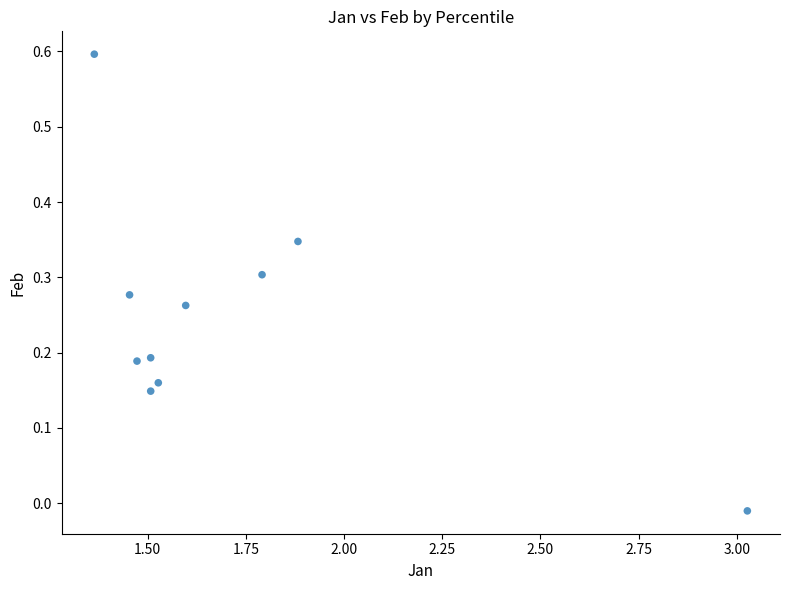

What is the range of Y values (max minus min)?

0.6